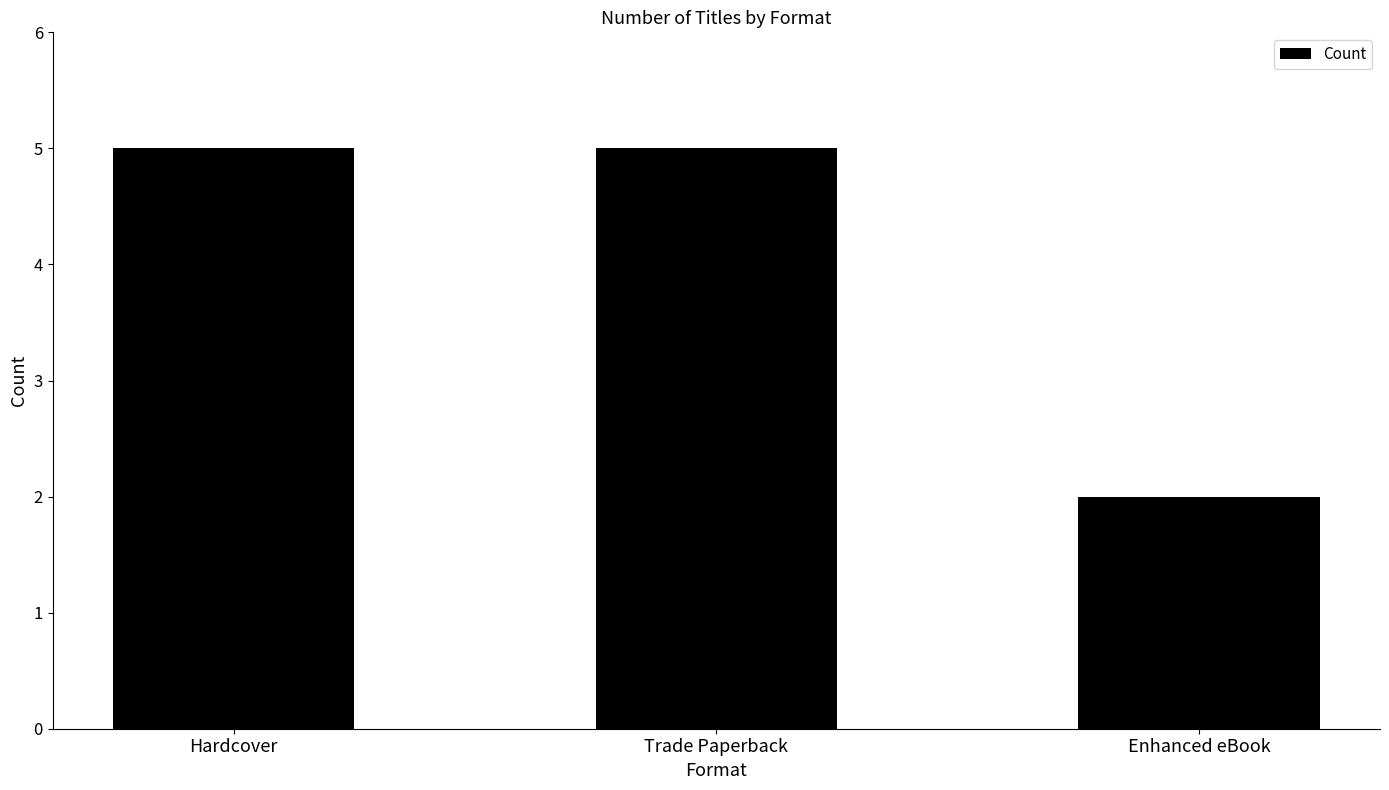

What is the value of the 2nd bar from the left?

5